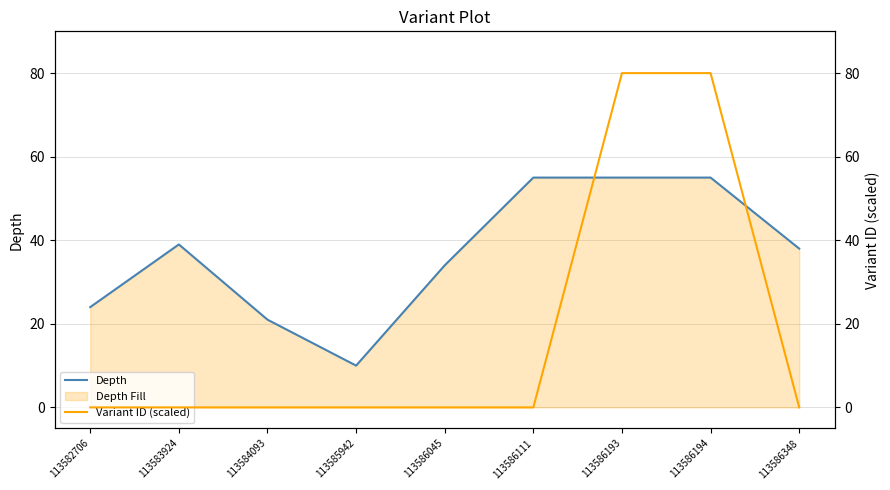

At which label does Depth first exceed 38?

113583924